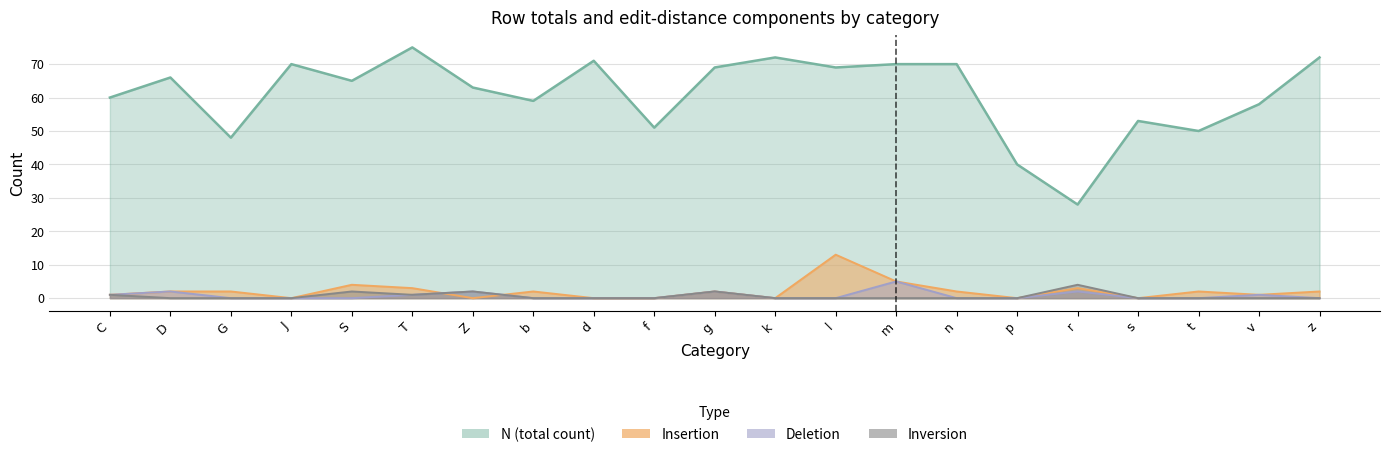

What is the label of the 3rd point from the right?

t